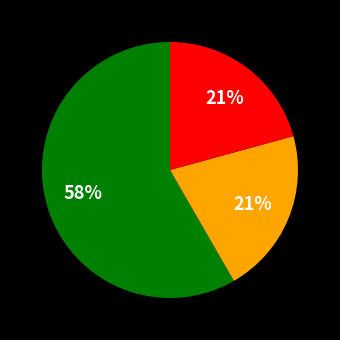

Does any single category account for the majority?

Yes